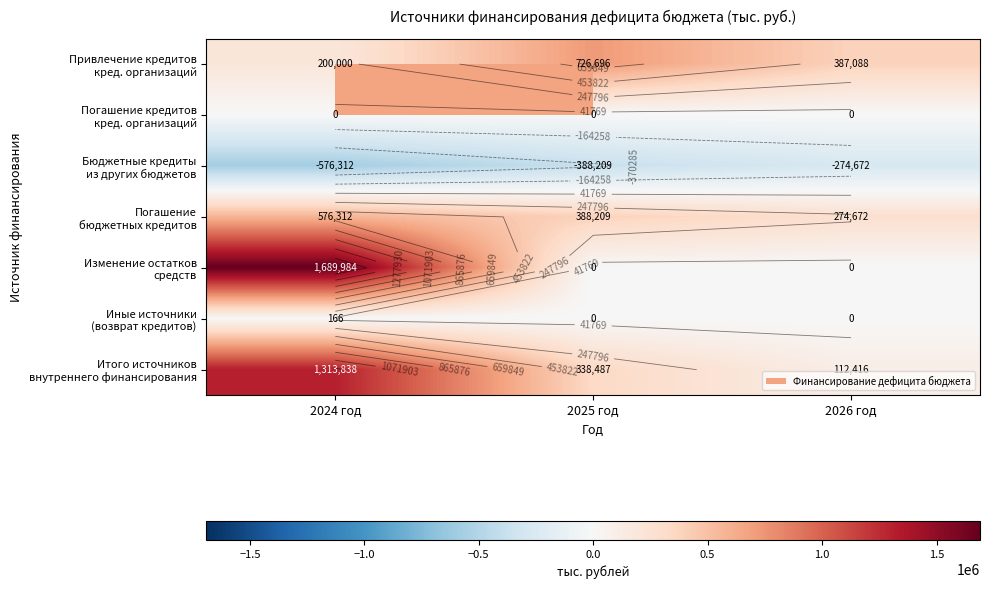

What is the total value across all series at 2025 год?

1065182.8